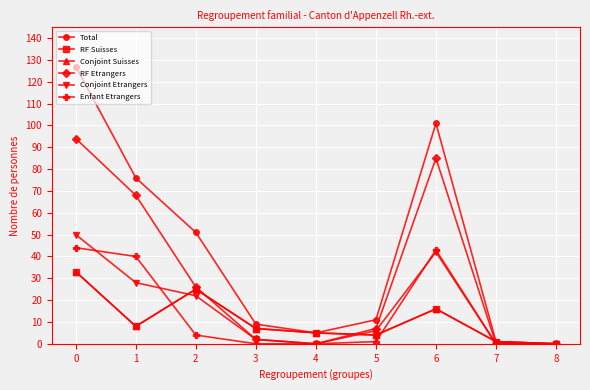

What is the difference between the second highest and minimum values in the Enfant Etrangers series?

43